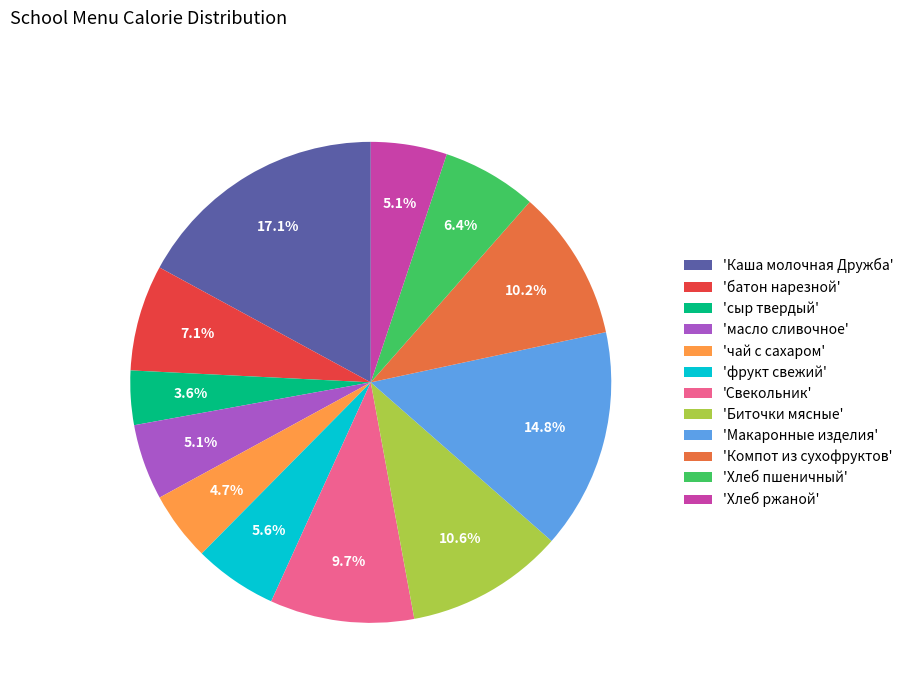

Does any single category account for the majority?

No